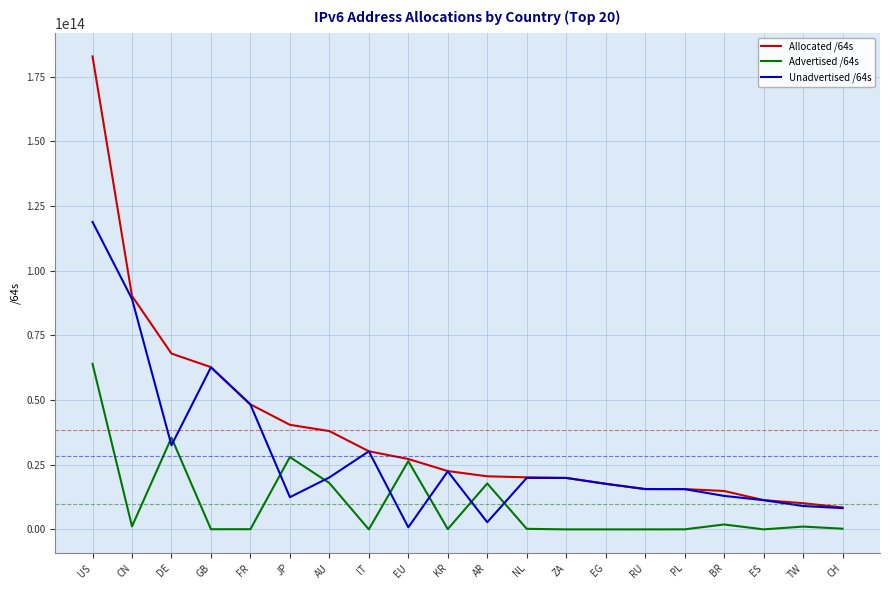

Which series has the largest total across all categories?

Allocated /64s